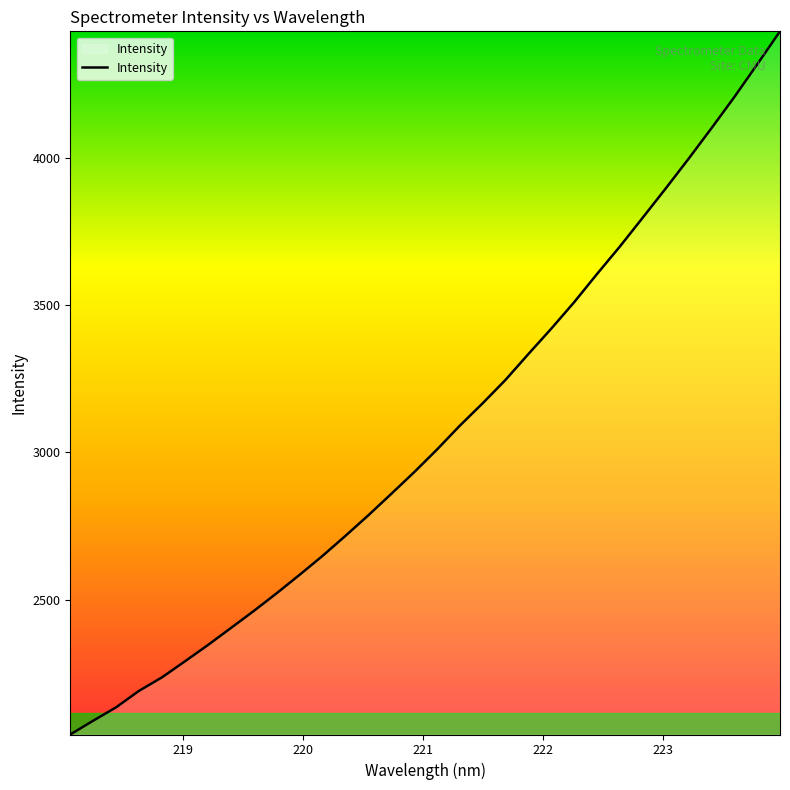

What is the average value?

3064.5